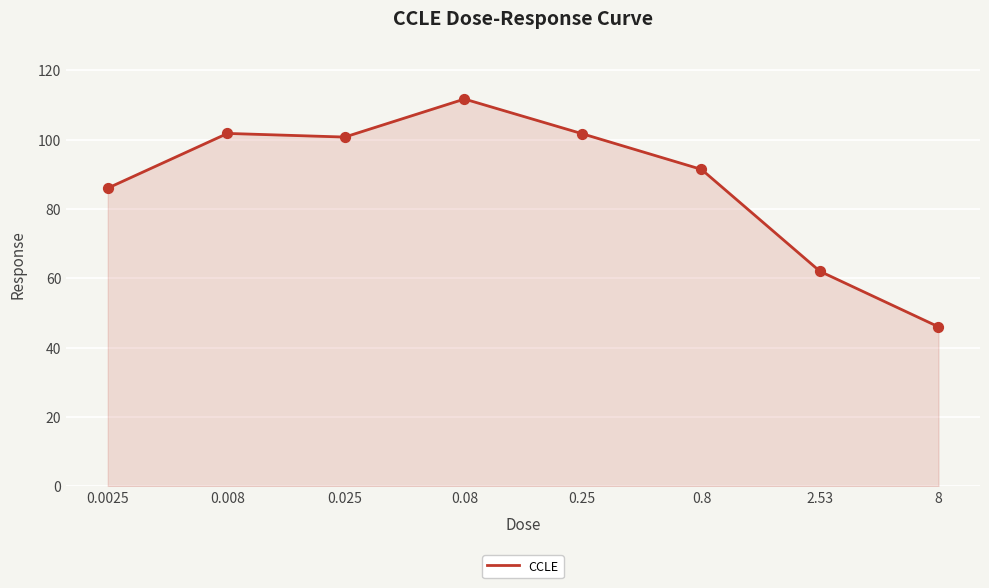

What is the sum of all values?

701.3